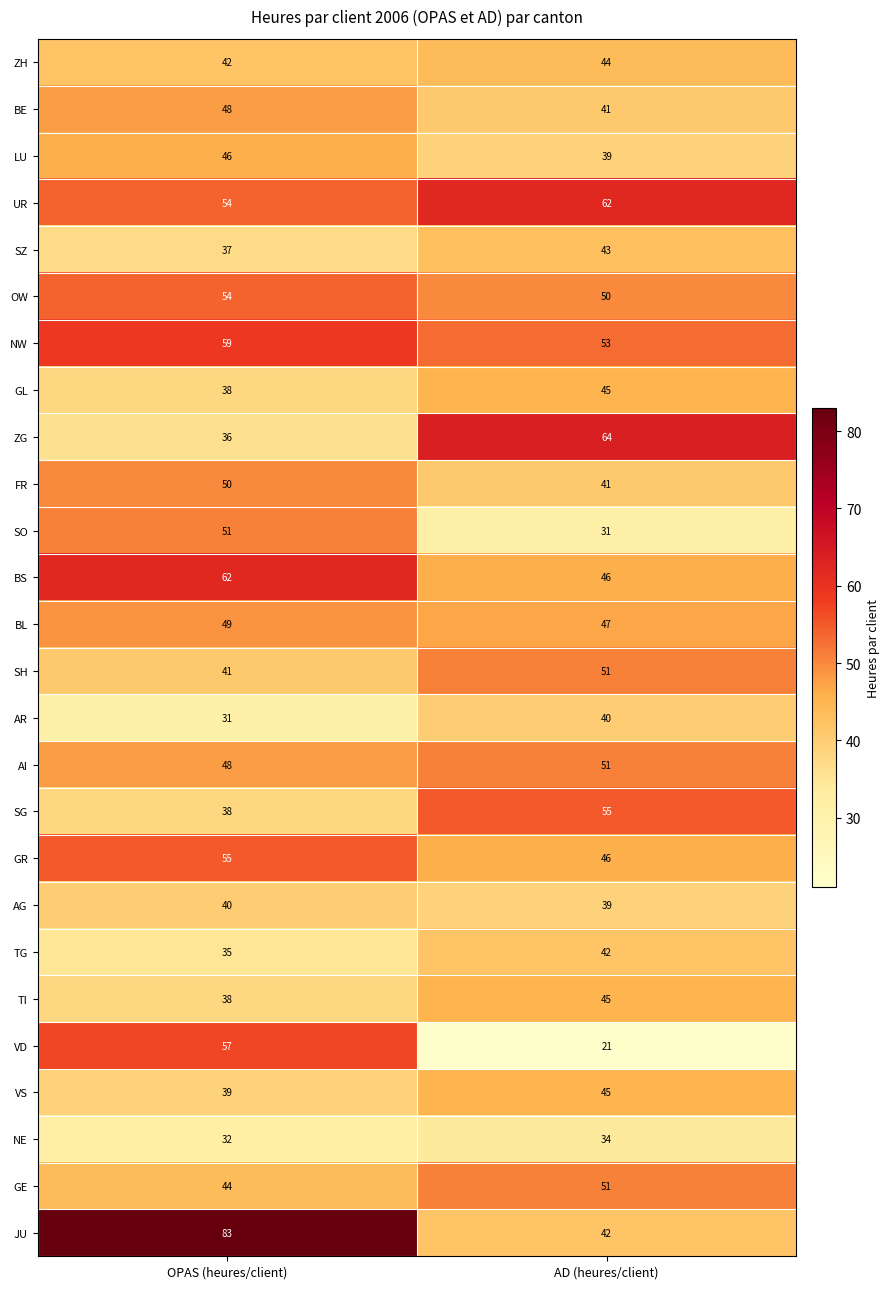

True or false: TG has a value of 35 at OPAS (heures/client).

True